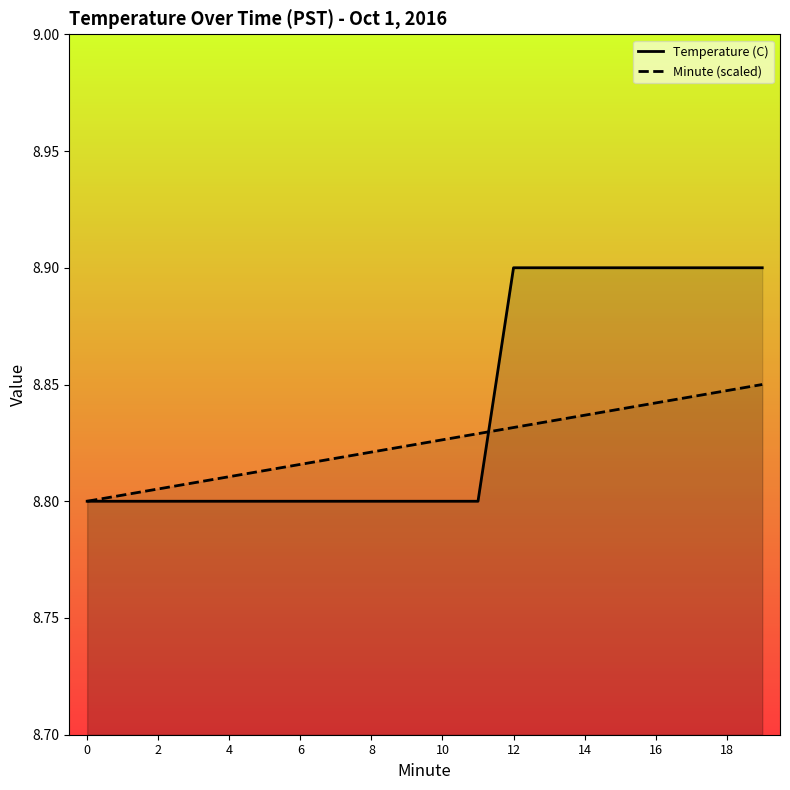

What are all the series names shown in the legend?

Temperature (C), Minute (scaled)